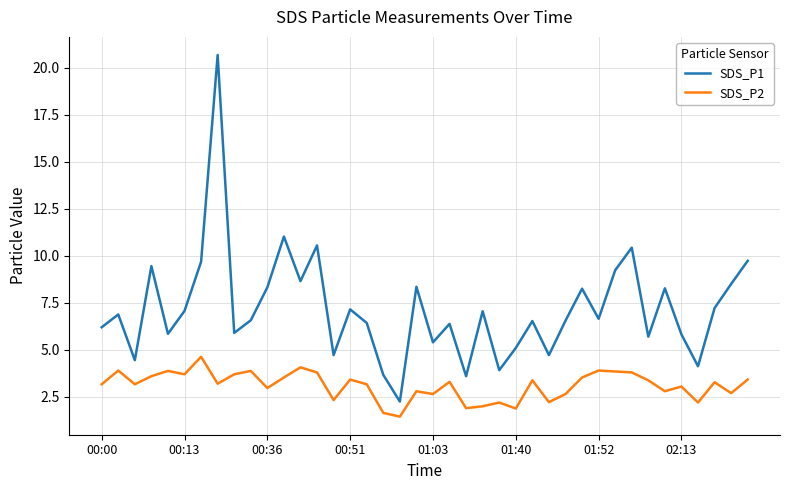

Which series has the largest total across all categories?

SDS_P1